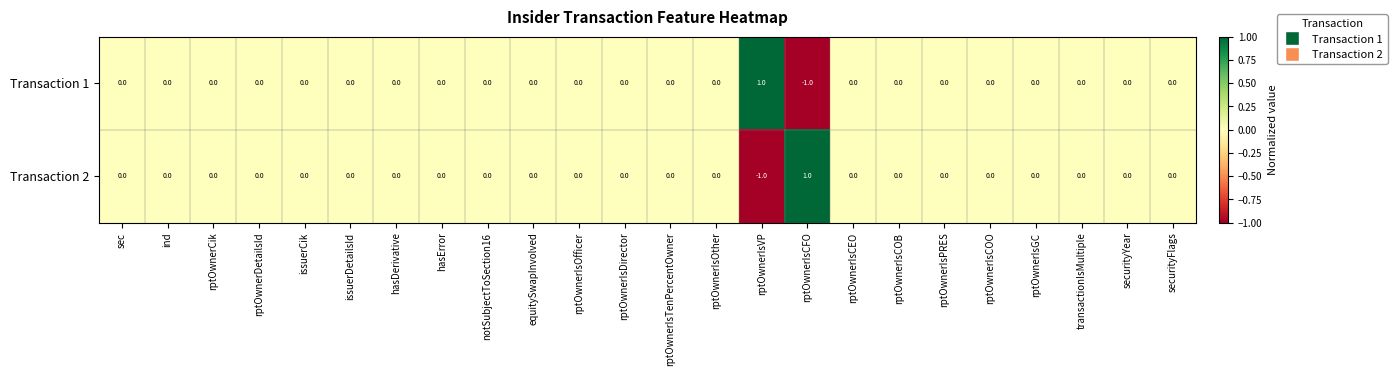

How many Transaction 2 values are between 0 and 1?

23